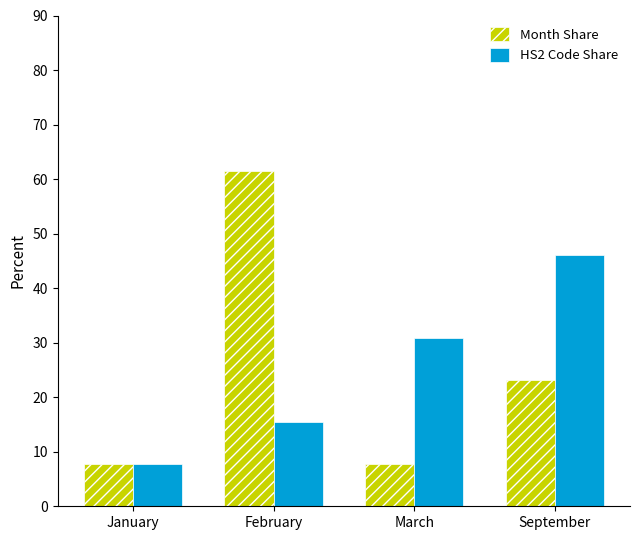

What is the label of the 2nd bar from the left?

February